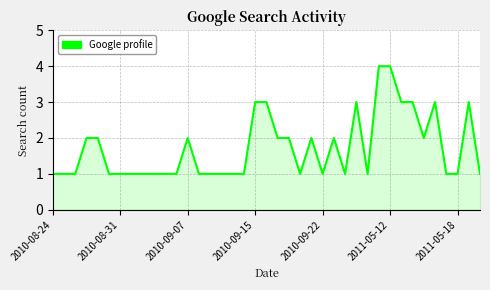

What is the greatest value displayed?

4